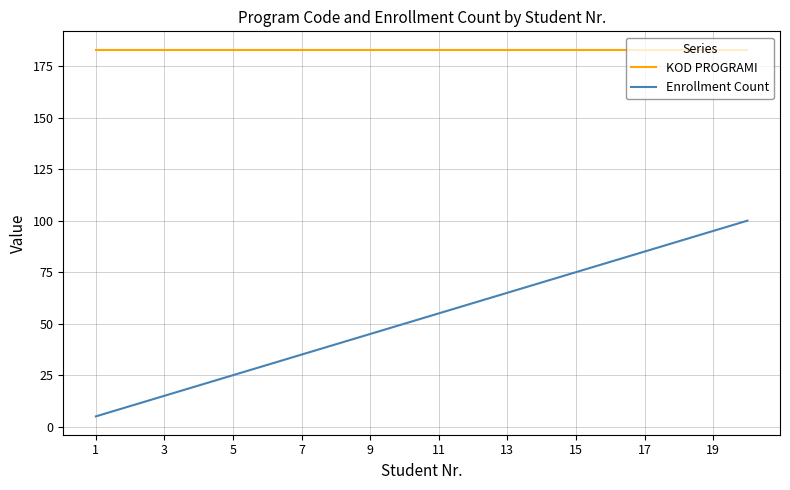

What is the maximum value for KOD PROGRAMI?

183